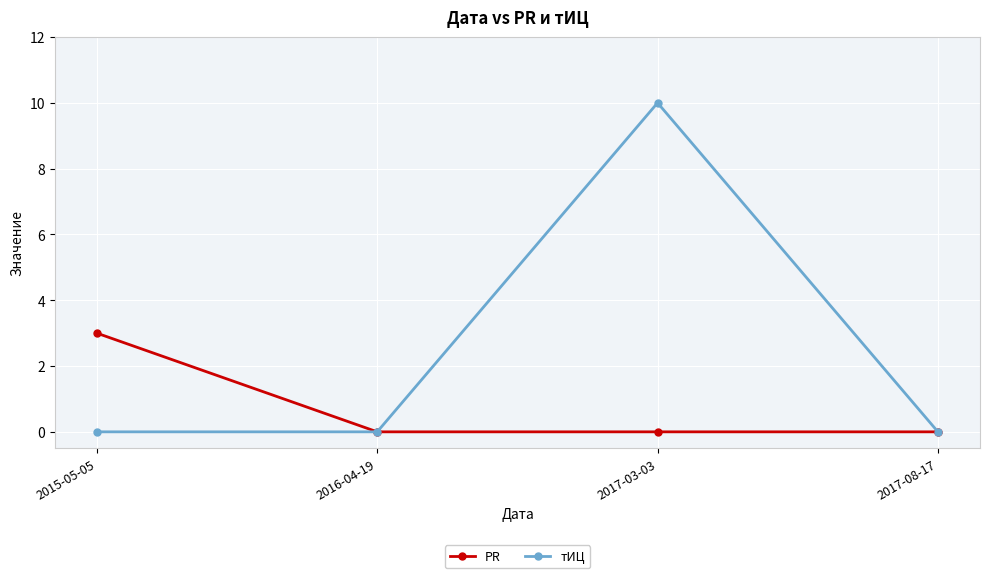

Reading left to right, extract all data points from this chart.

PR: 3	0	0	0
тИЦ: 0	0	10	0